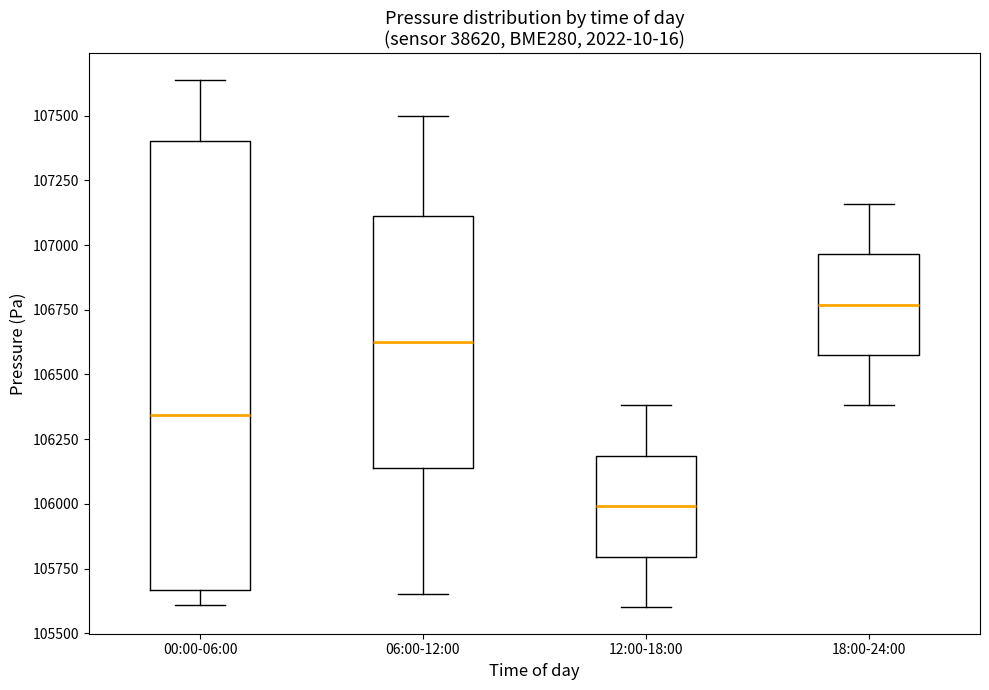

Reading left to right, transcribe this box plot: for each box, give where its median line is, the range the box spans, and where its two whiskers end, as read against the y-axis. The values are not printed on the chart, so give them approximately, as read against the axis.

00:00-06:00: median 106350, box 105650 to 107400, whiskers 105600 to 107650
06:00-12:00: median 106650, box 106150 to 107100, whiskers 105650 to 107500
12:00-18:00: median 106000, box 105800 to 106200, whiskers 105600 to 106400
18:00-24:00: median 106750, box 106600 to 106950, whiskers 106400 to 107150